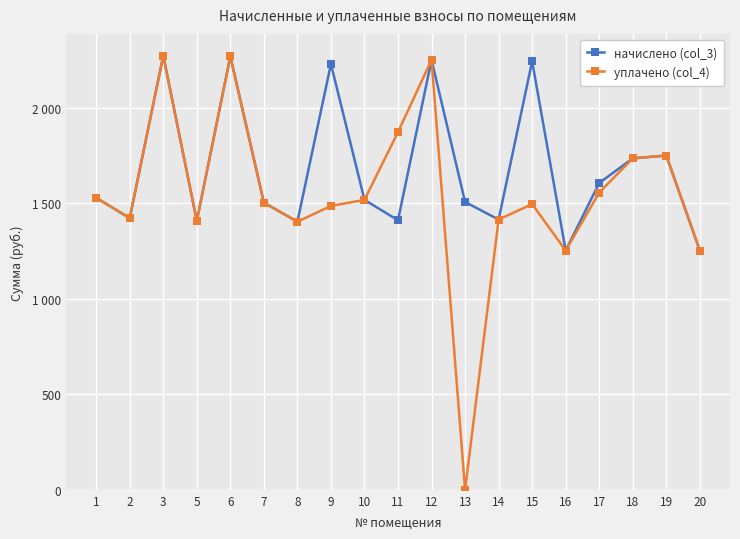

At which category is the sum across all series the highest?

3